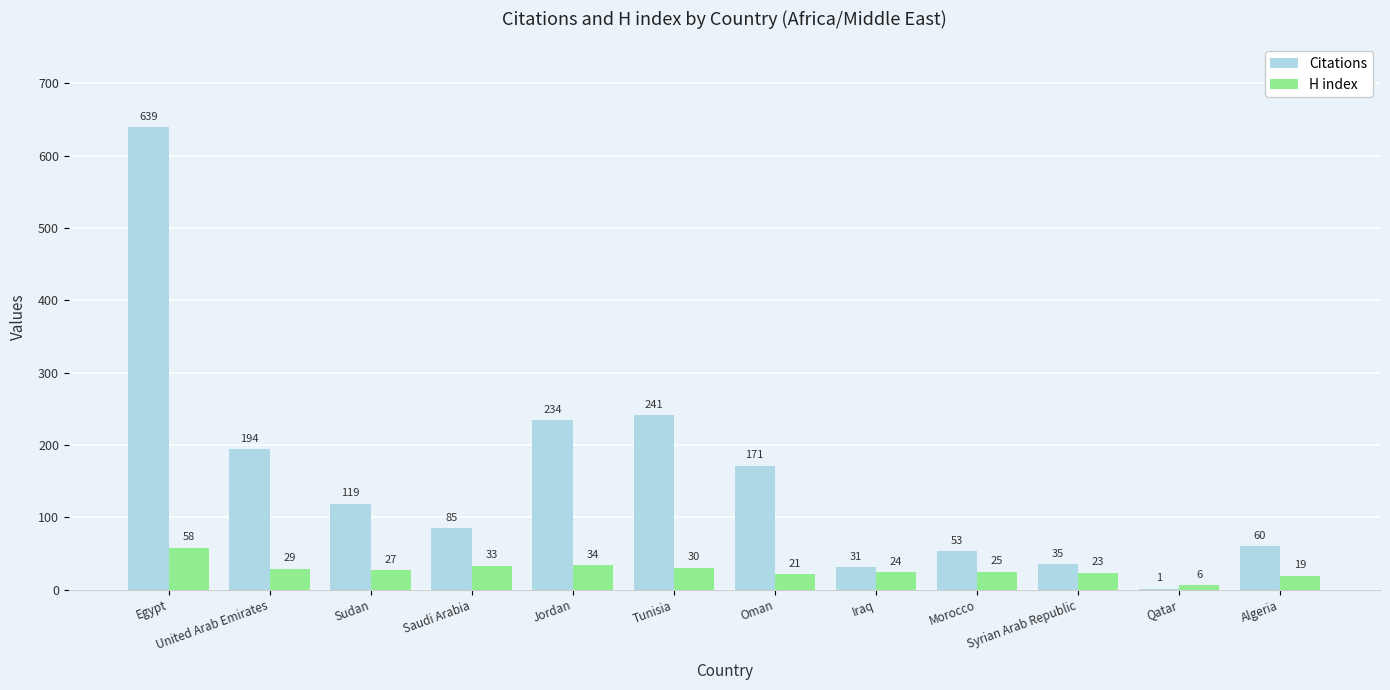

What is the total value across all series at Egypt?

697